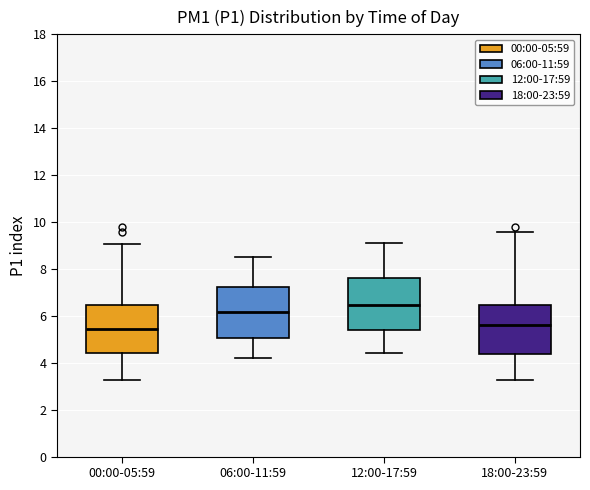

Reading left to right, read every box against the y-axis: the position of its median line, the range the box covers, and the ends of its whiskers. The values are not printed on the chart, so give them approximately, as read against the axis.

00:00-05:59: median 5.4, box 4.4 to 6.4, whiskers 3.2 to 9.0
06:00-11:59: median 6.2, box 5.0 to 7.2, whiskers 4.2 to 8.6
12:00-17:59: median 6.4, box 5.4 to 7.6, whiskers 4.4 to 9.2
18:00-23:59: median 5.6, box 4.4 to 6.4, whiskers 3.2 to 9.6